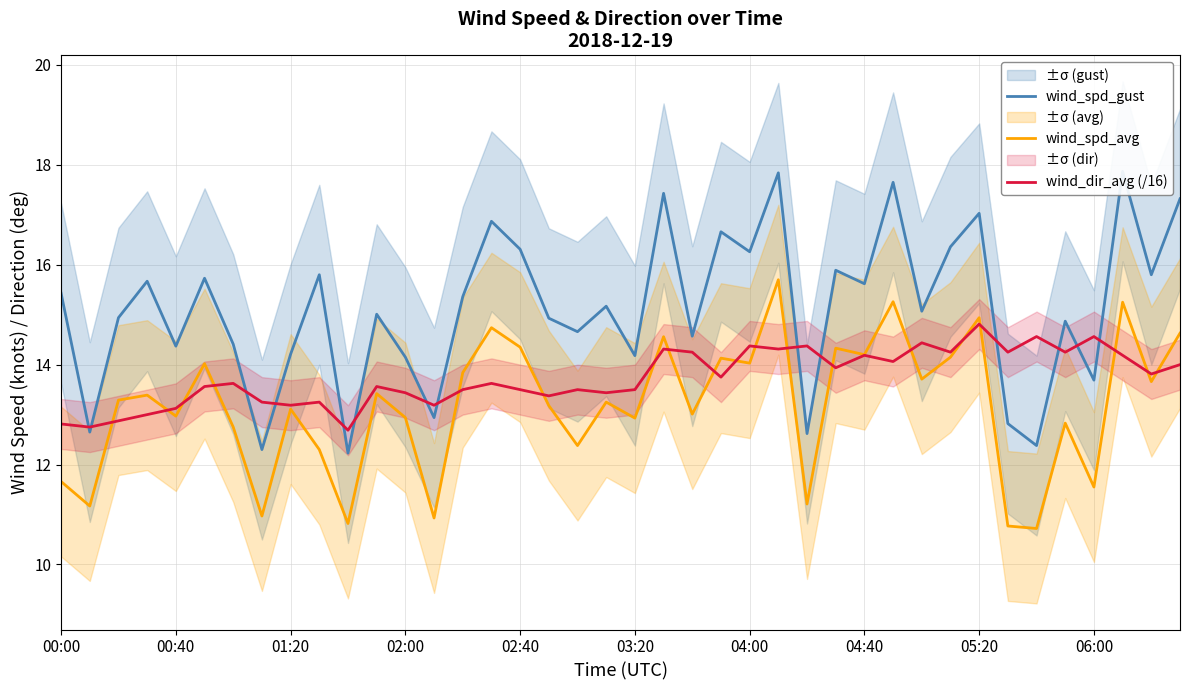

What is the highest value of the wind_dir_avg (/16) series?

14.8